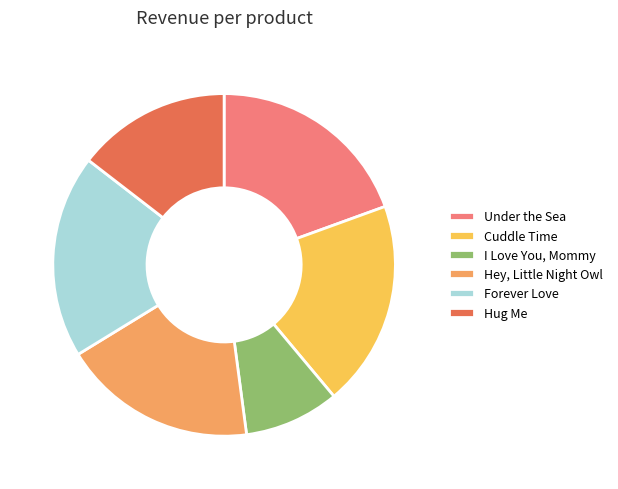

Approximately how many times larger is the value at Hey, Little Night Owl compared to Hug Me?

1.3